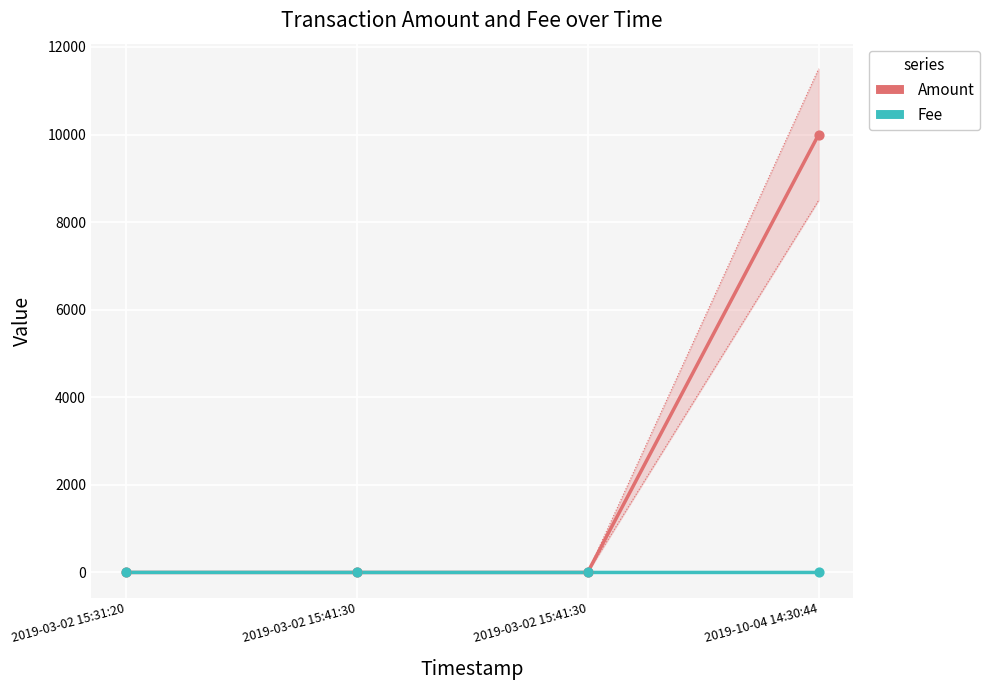

Which series reaches the minimum Y coordinate?

Amount